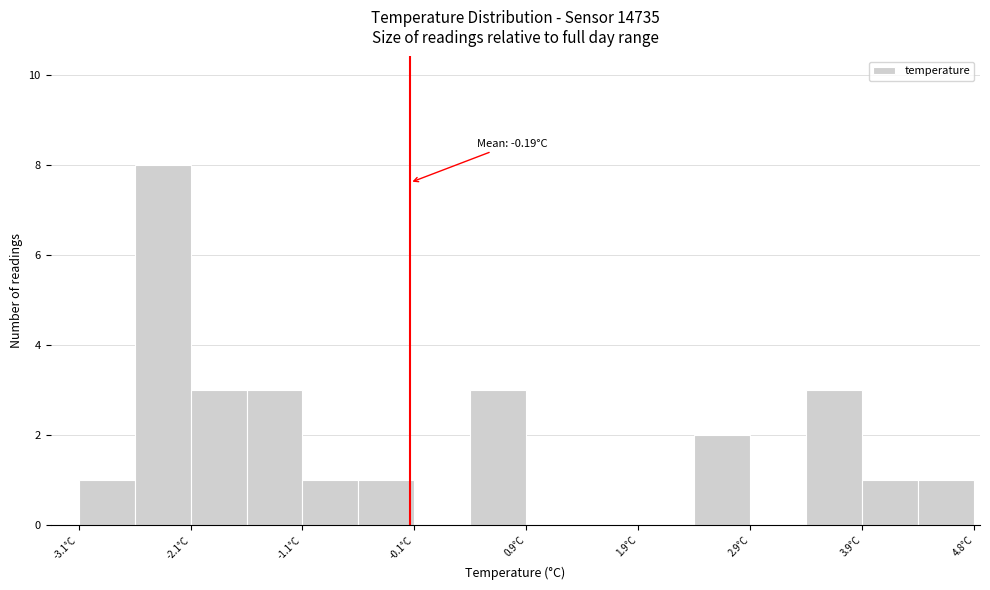

Over which range of the x-axis is the bar tallest?

-2.65 to -2.15